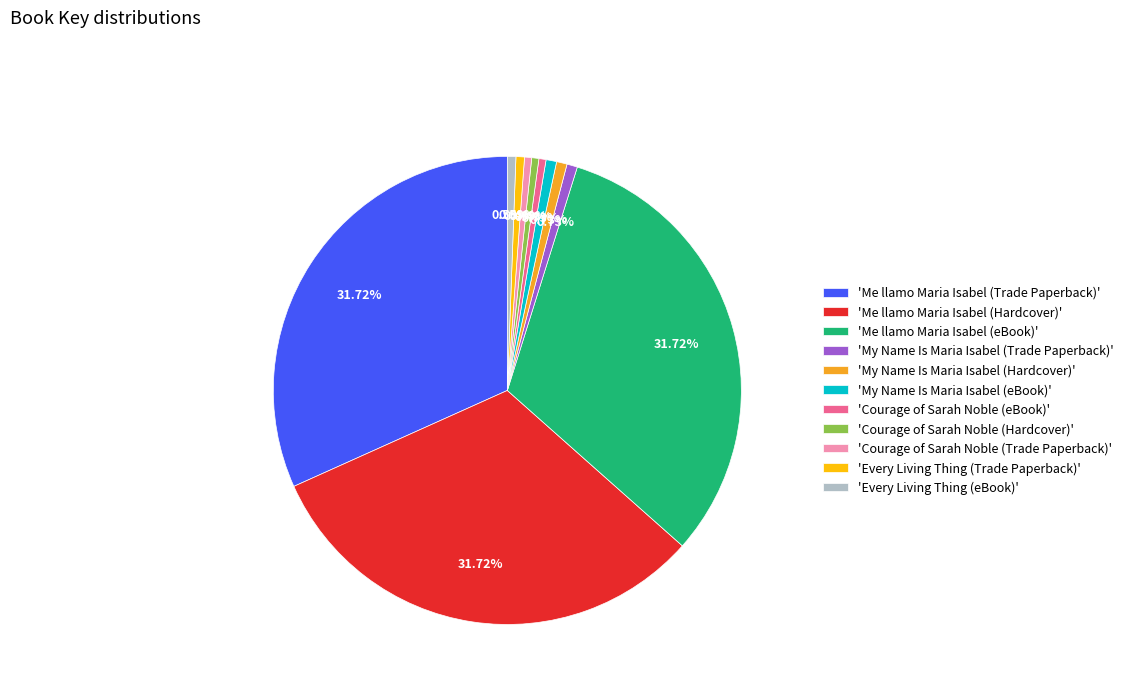

Approximately how many times larger is the value at 'Every Living Thing (Trade Paperback)' compared to 'Courage of Sarah Noble (Trade Paperback)'?

1.2